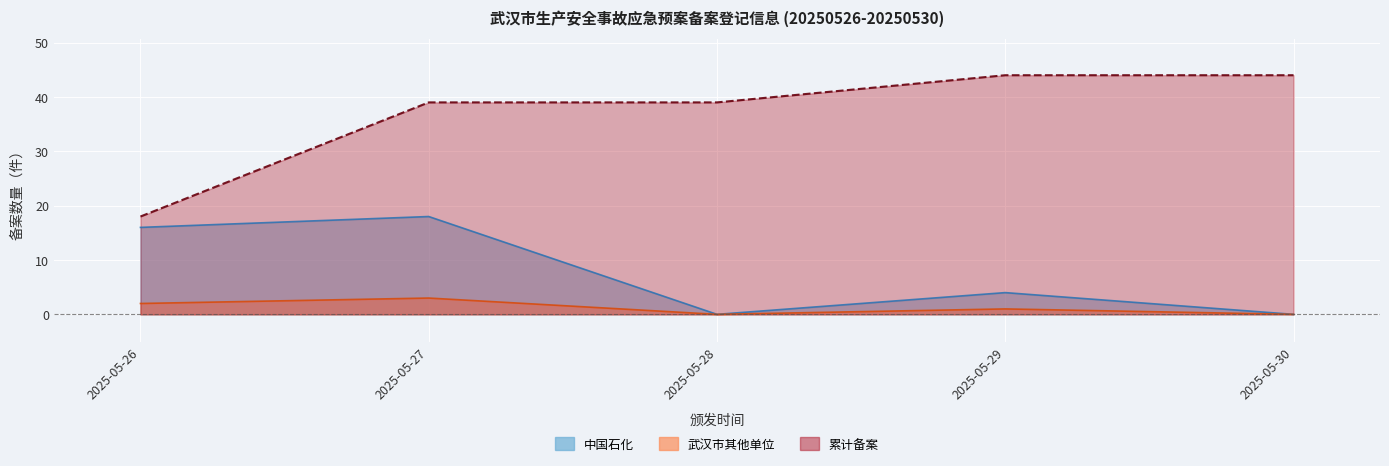

Reading right to left, what are all the values shown in this chart?

中国石化: 0	4	0	18	16
武汉市其他单位: 0	1	0	3	2
累计备案: 44	44	39	39	18